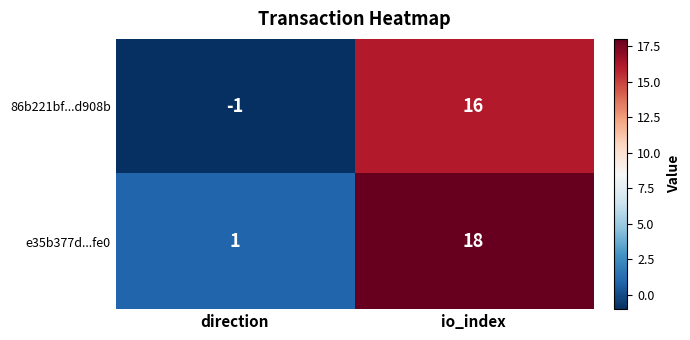

Reading left to right, what are all the values shown in this chart?

86b221bf...d908b: direction=-1	io_index=16
e35b377d...fe0: direction=1	io_index=18